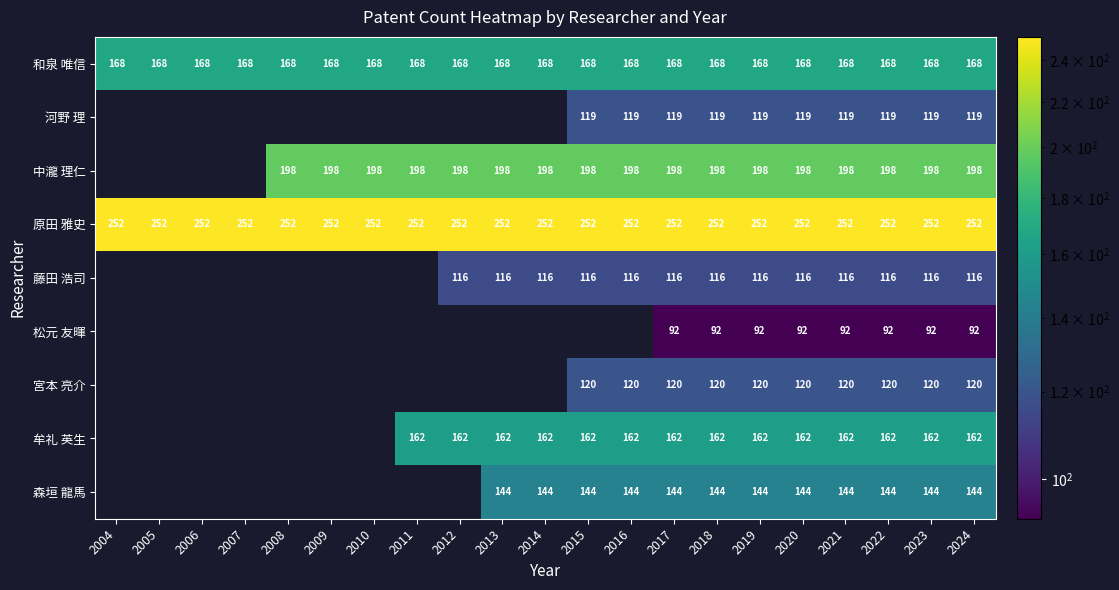

What is the spread (max minus min) of values at 2010?

84.0